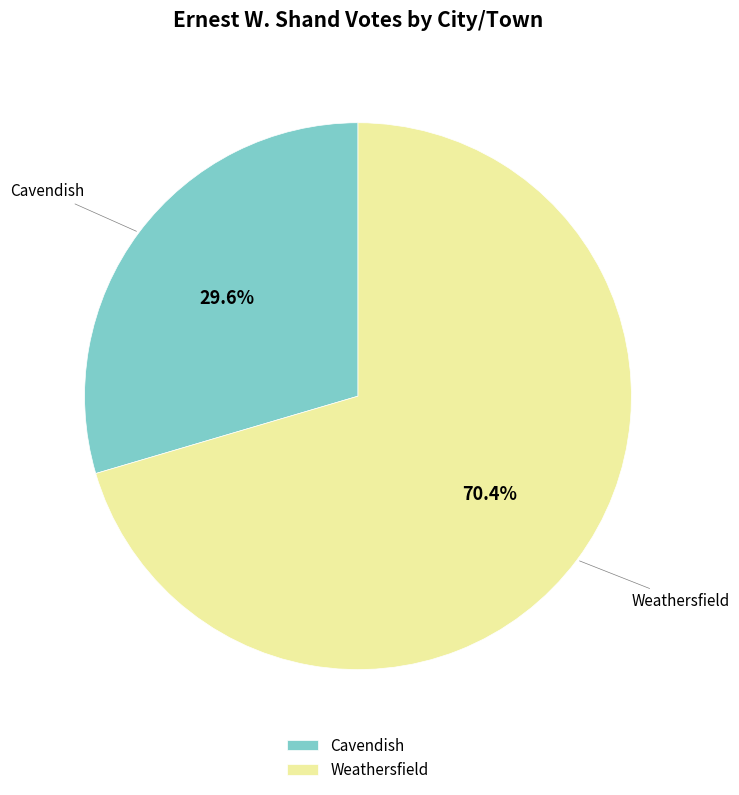

Approximately how many times larger is the value at Cavendish compared to Weathersfield?

0.4